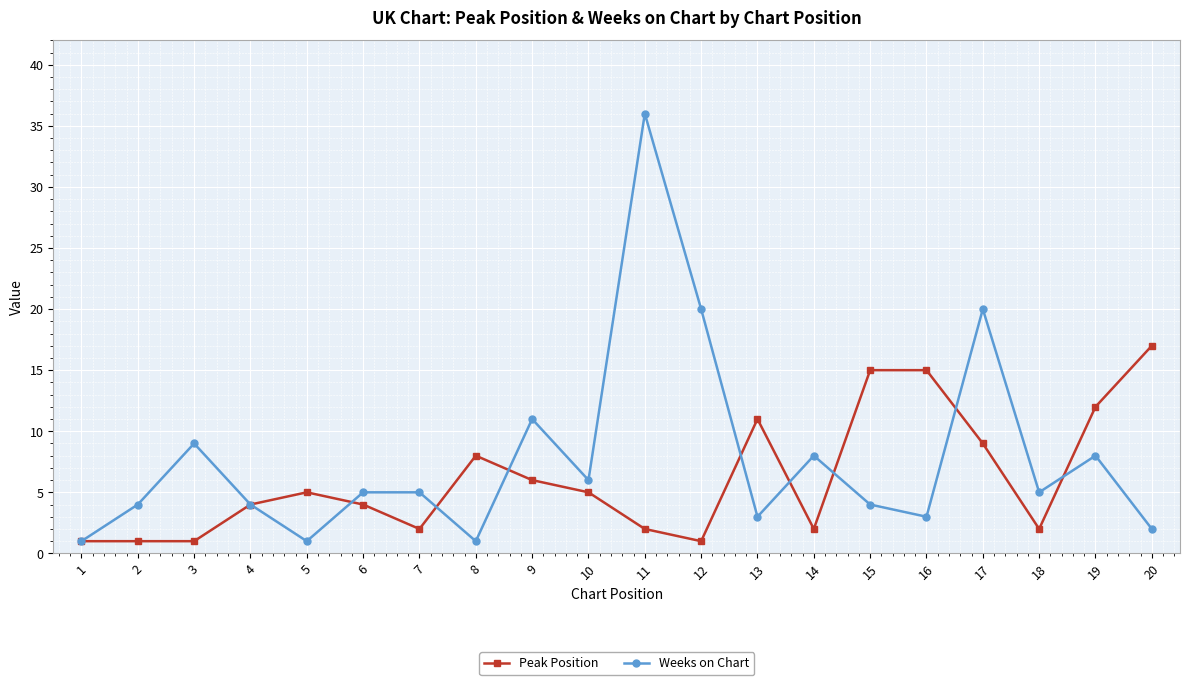

Is this an area chart (filled region under the line)?

No